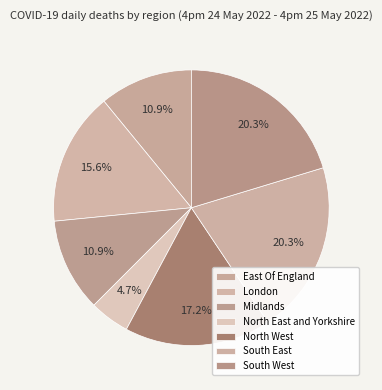

True or false: South West accounts for 15% of the total.

False